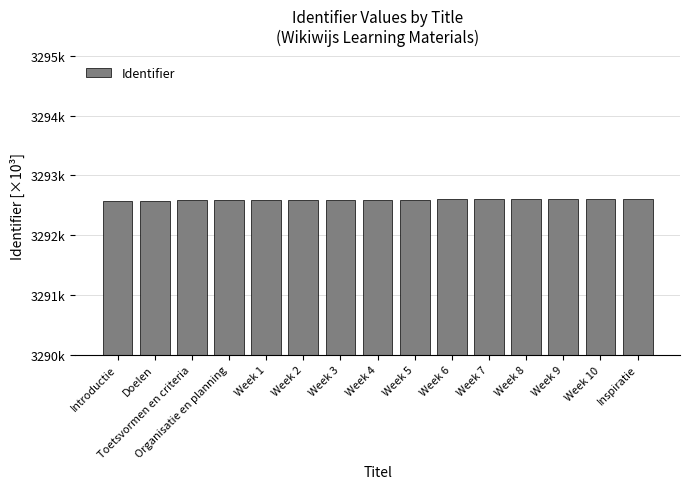

At which category does the chart reach its minimum across all series?

Introductie